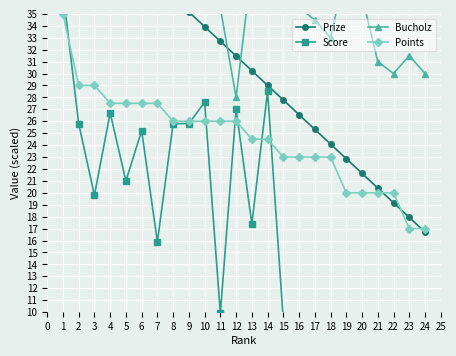

What is the average value of the Bucholz series?

37.5